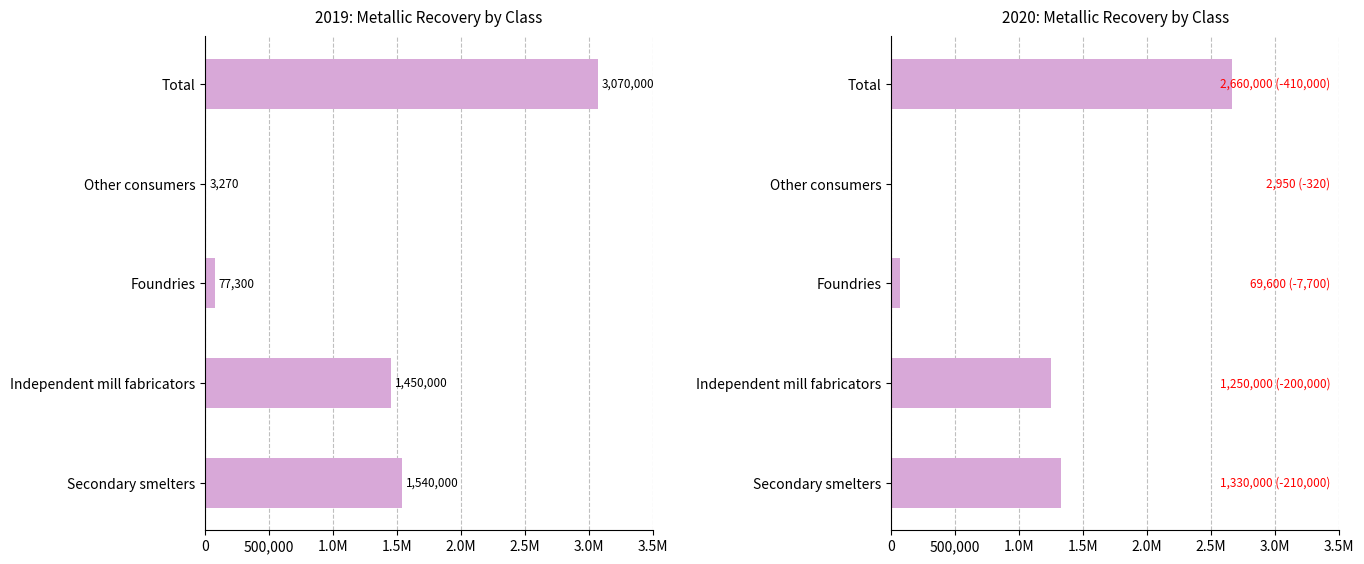

At how many categories does at least one series exceed 2667855?

1